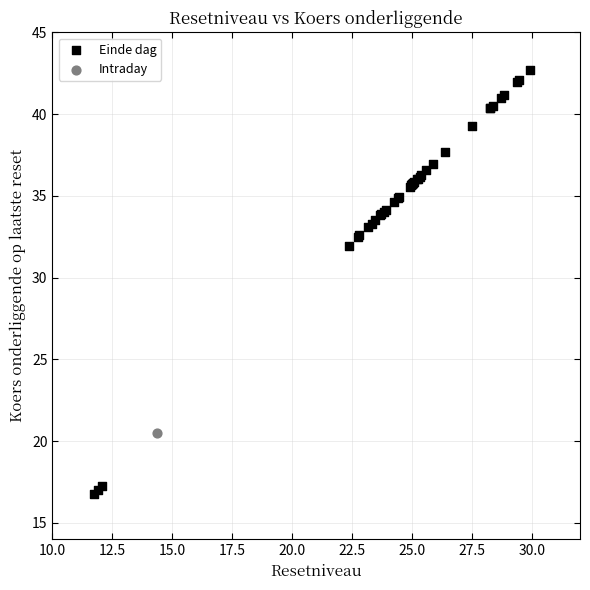

What are all the series names shown in the legend?

Einde dag, Intraday